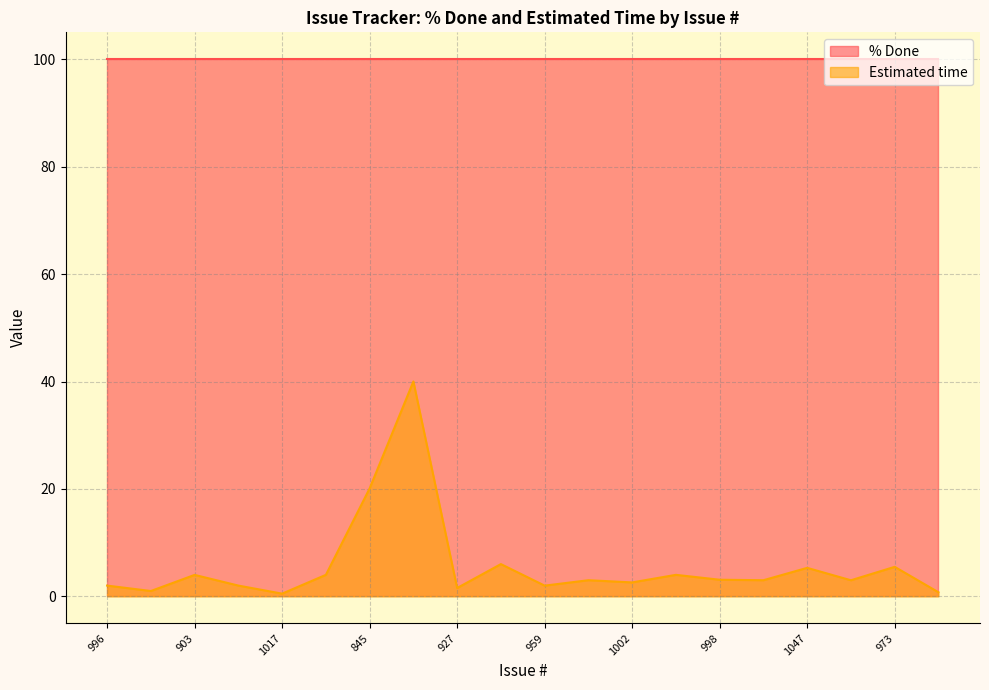

What is the greatest value displayed?

100.0